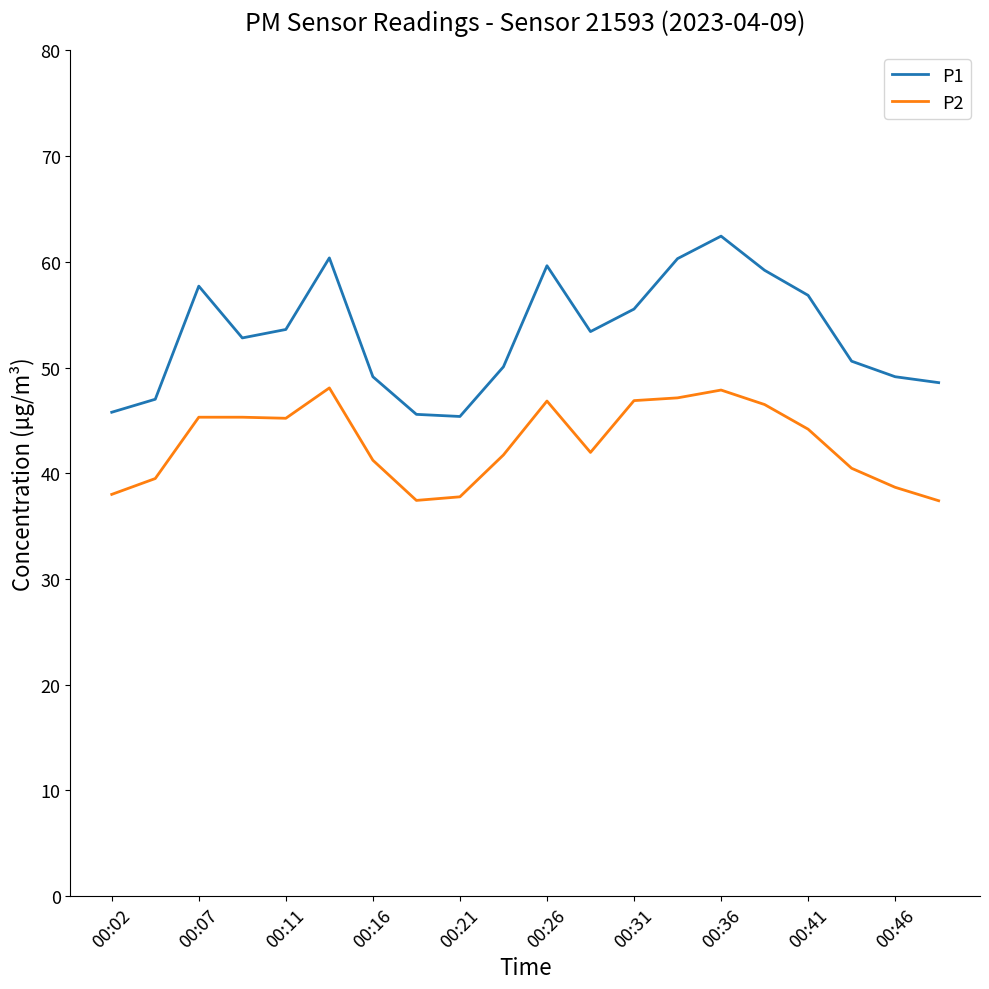

Which series has the largest range (max minus min)?

P1